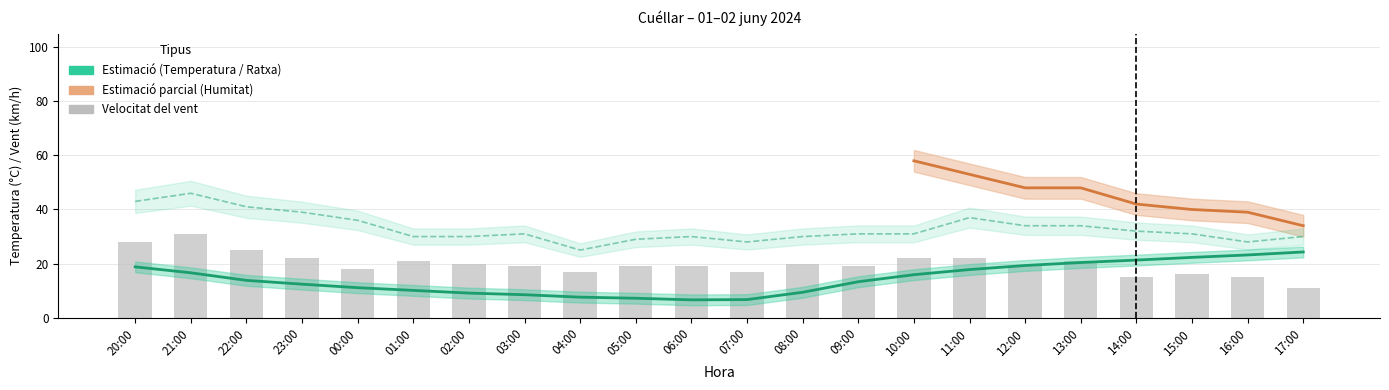

At which label does Temperatura (ºC) first exceed 13?

20:00